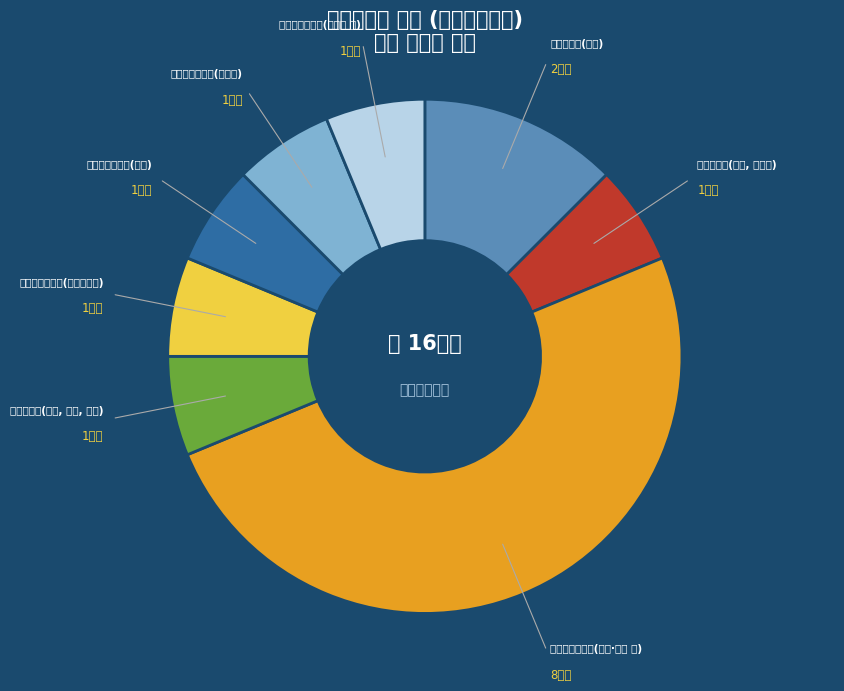

What is the largest slice in the pie chart?

수출육류가공장
(돈육, 우육 등)